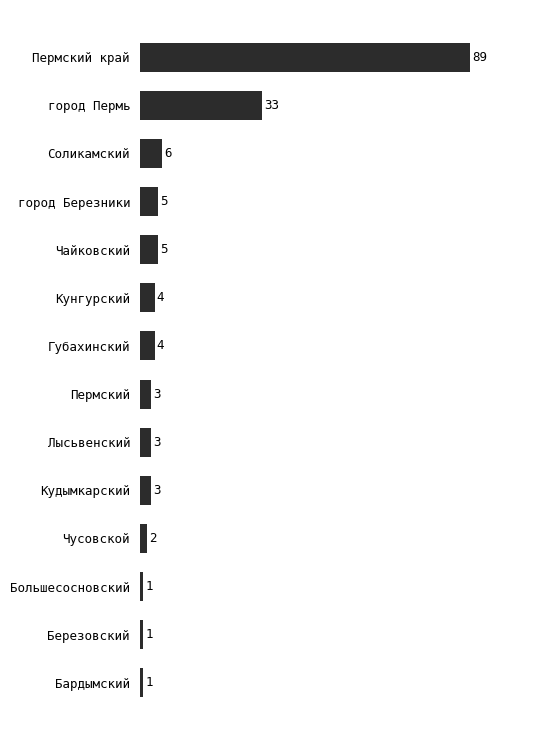

Is it true that the value at город Пермь is 7?

False